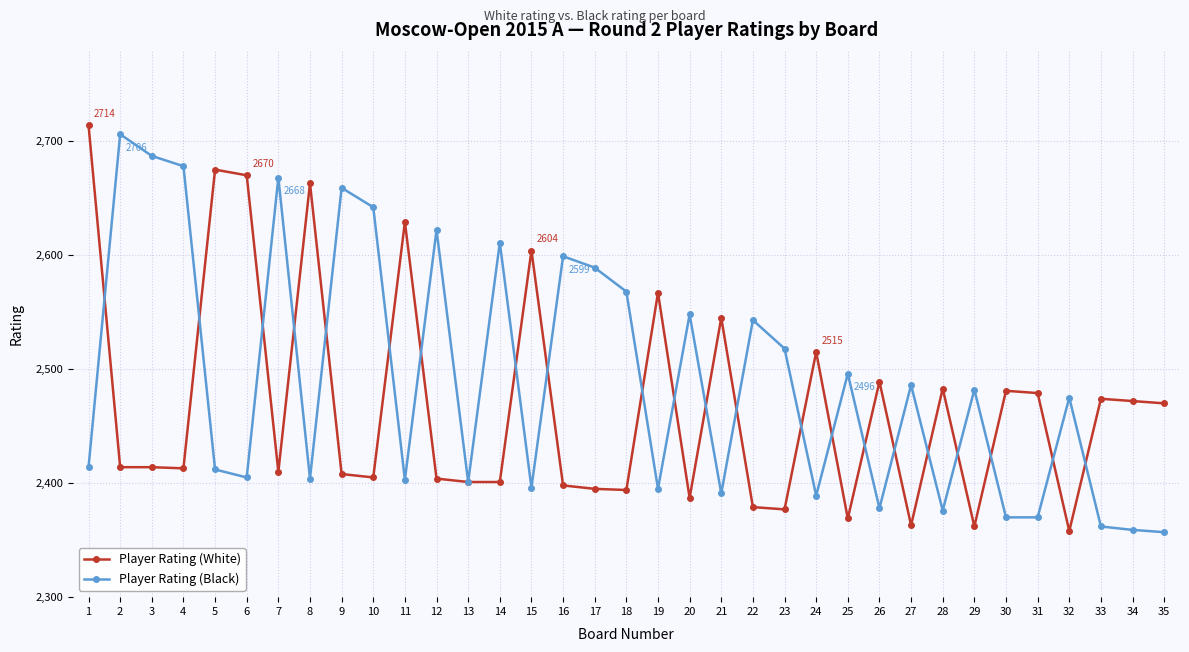

True or false: Player Rating (White) has more than 1 points higher than both neighbors.

True